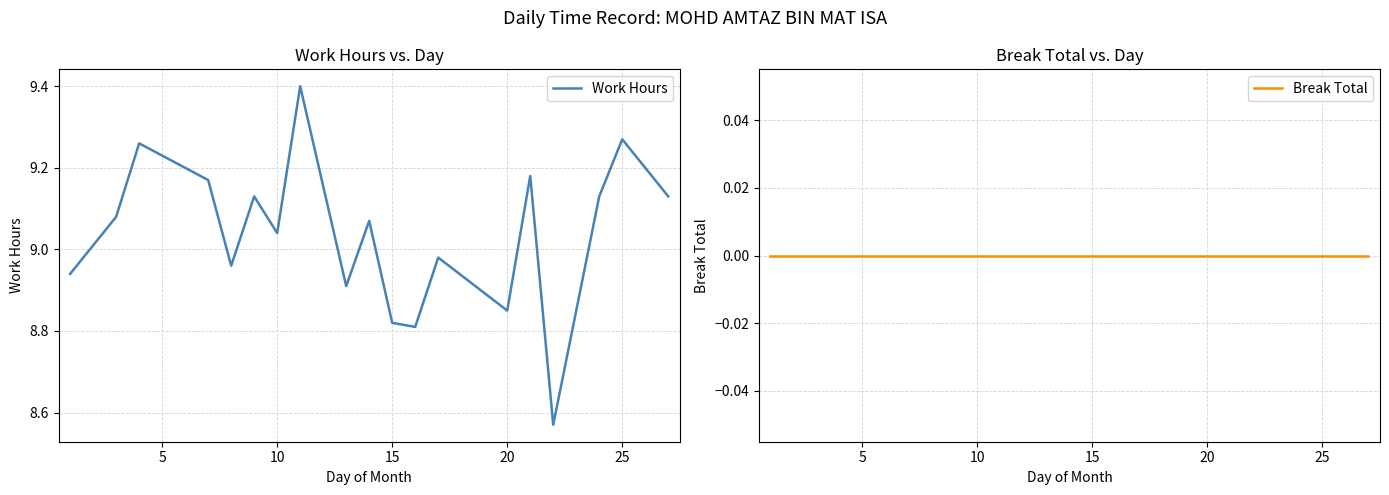

What is the maximum value for Work Hours?

9.4